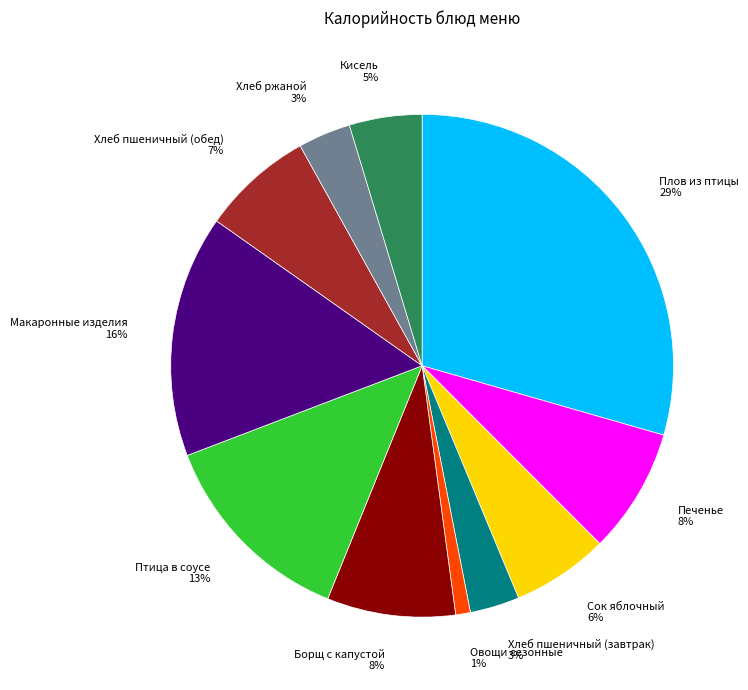

Which slice is the smallest?

Овощи сезонные